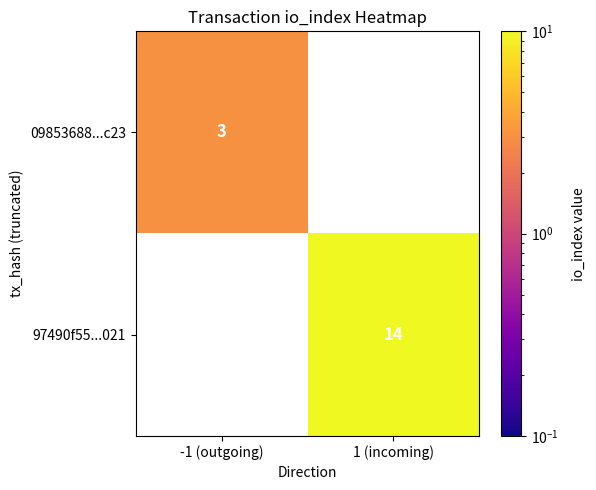

At which category does the chart reach its peak across all series?

1 (incoming)